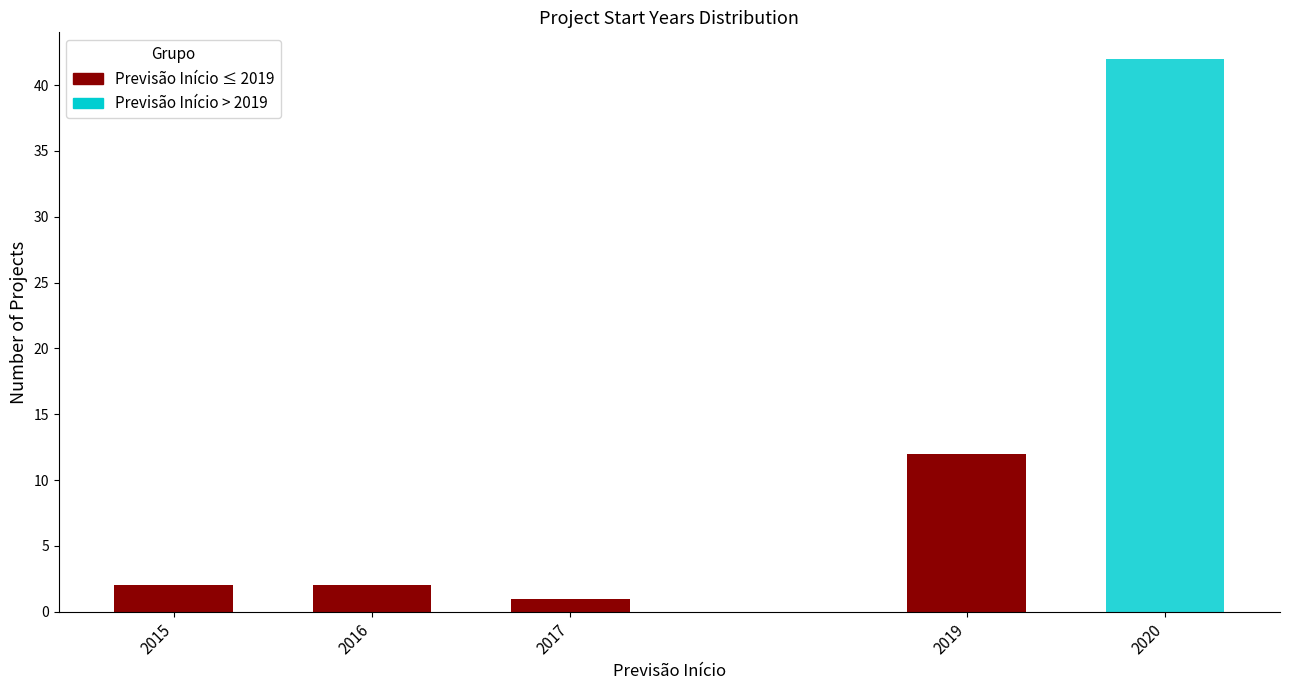

Reading right to left, what are the values for Previsão Início ≤ 2019?

2020=0	2019=12	2017=1	2016=2	2015=2